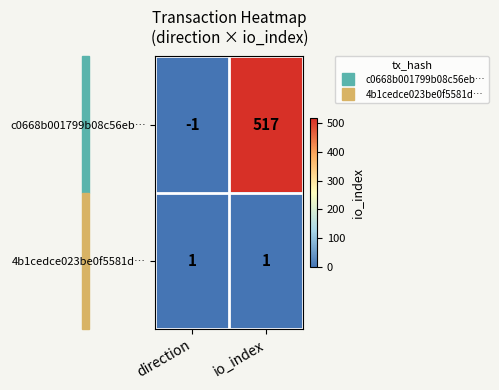

List the series in order of their overall mean, lowest first.

4b1cedce023be0f5581d…, c0668b001799b08c56eb…